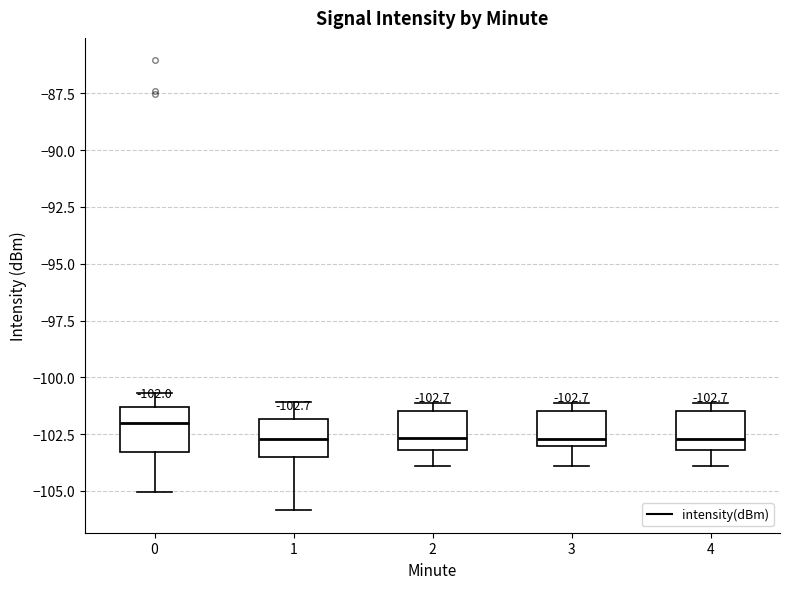

Which box has the highest median line?

0